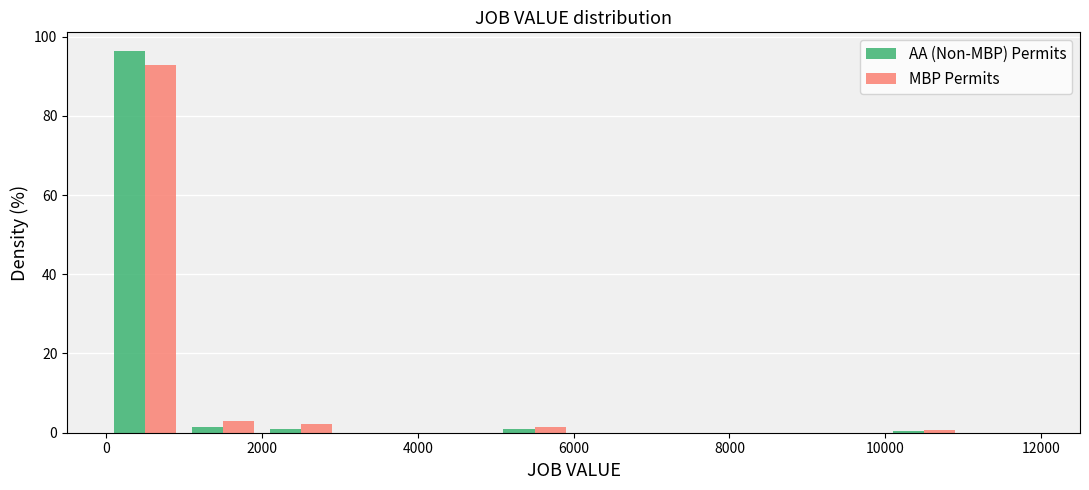

Reading left to right, transcribe this chart: for each range on the x-axis, give the height of each series' bar. The values are not printed on the chart, so give them approximately, as read against the axis.

0 to 1000: AA (Non-MBP) Permits=96	MBP Permits=92
1000 to 2000: AA (Non-MBP) Permits=under 2	MBP Permits=2
2000 to 3000: AA (Non-MBP) Permits=under 2	MBP Permits=2
3000 to 4000: AA (Non-MBP) Permits=0	MBP Permits=0
4000 to 5000: AA (Non-MBP) Permits=0	MBP Permits=0
5000 to 6000: AA (Non-MBP) Permits=under 2	MBP Permits=under 2
6000 to 7000: AA (Non-MBP) Permits=0	MBP Permits=0
7000 to 8000: AA (Non-MBP) Permits=0	MBP Permits=0
8000 to 9000: AA (Non-MBP) Permits=0	MBP Permits=0
9000 to 10000: AA (Non-MBP) Permits=0	MBP Permits=0
10000 to 11000: AA (Non-MBP) Permits=under 2	MBP Permits=under 2
11000 to 12000: AA (Non-MBP) Permits=0	MBP Permits=0